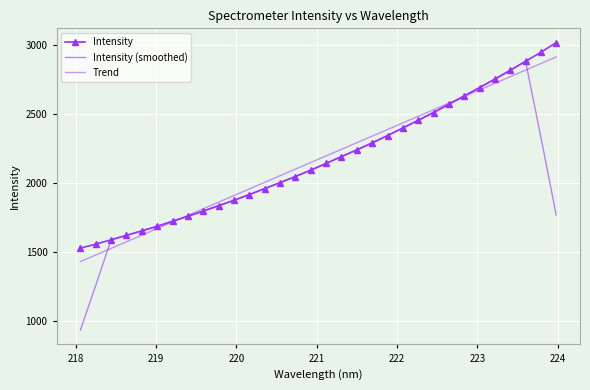

What is the lowest value of the Trend series?

1431.5